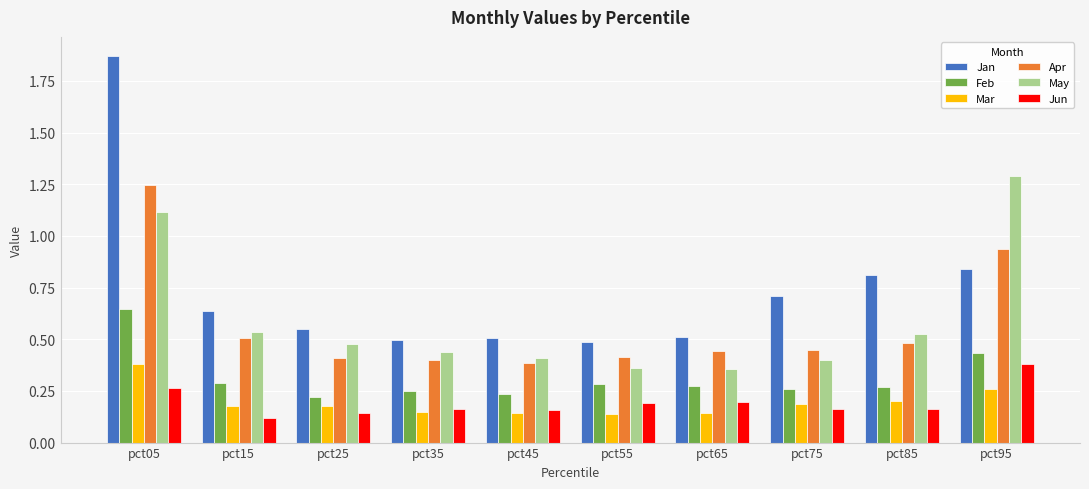

Which series has the widest spread of values?

Jan